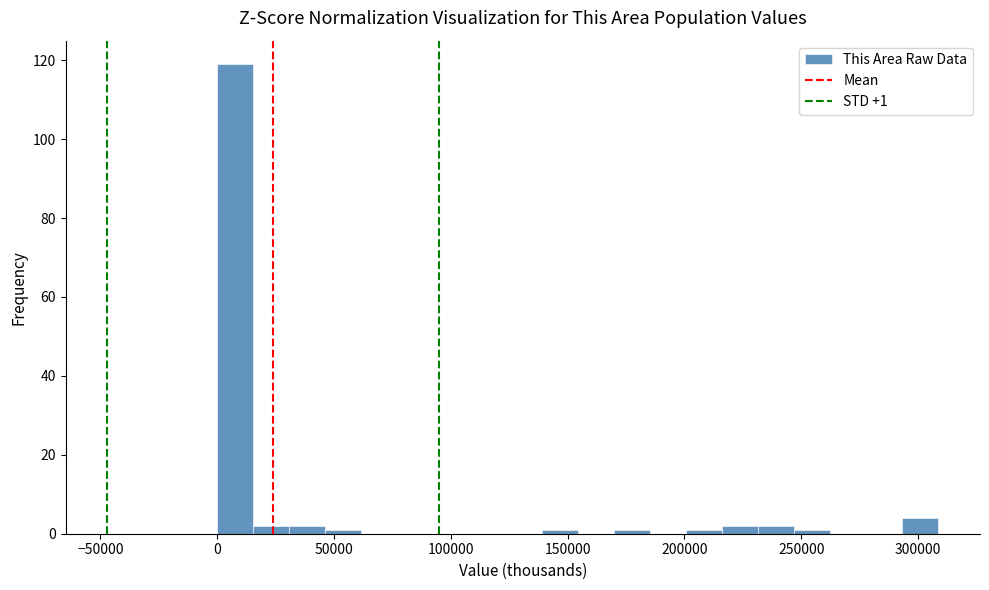

Read against the x-axis, roughly where is the centre of the tallest bar?

10000